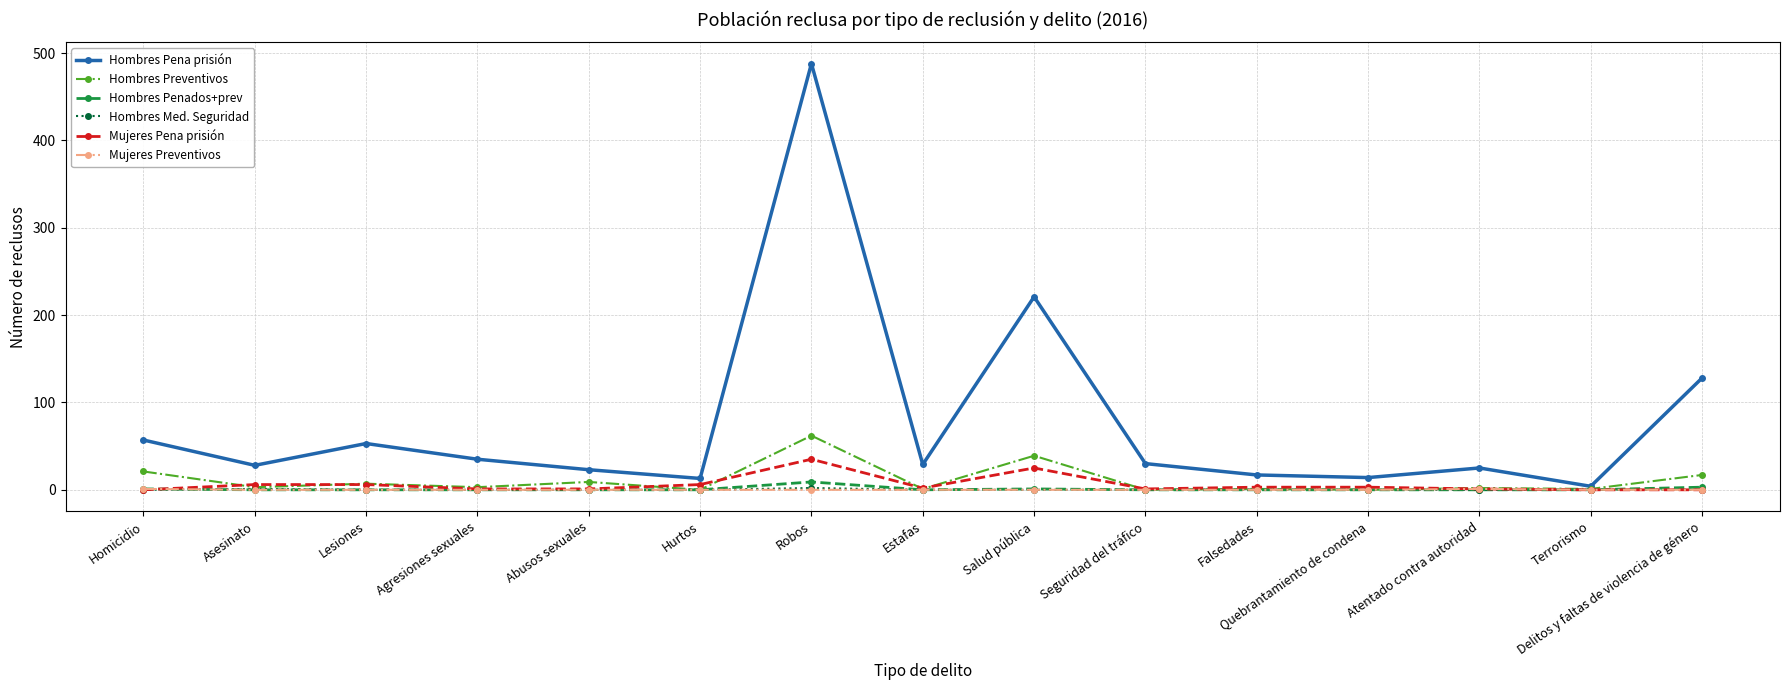

Which series has the largest total across all categories?

Hombres Pena prisión